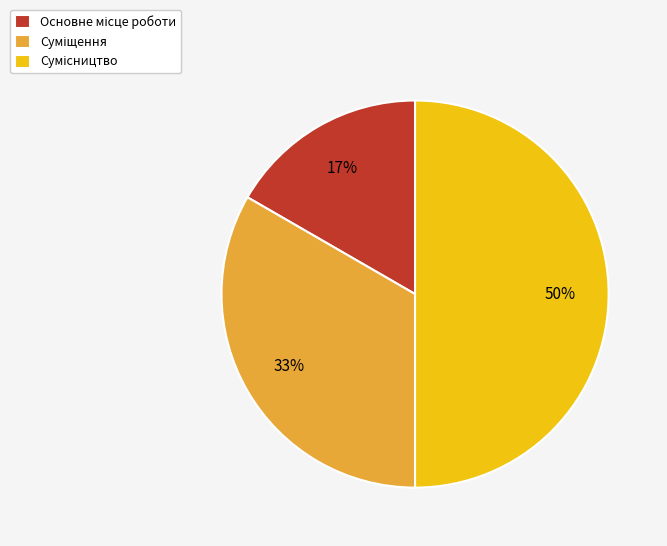

To the nearest percent, what is the difference between the largest and smallest slice percentages?

33%